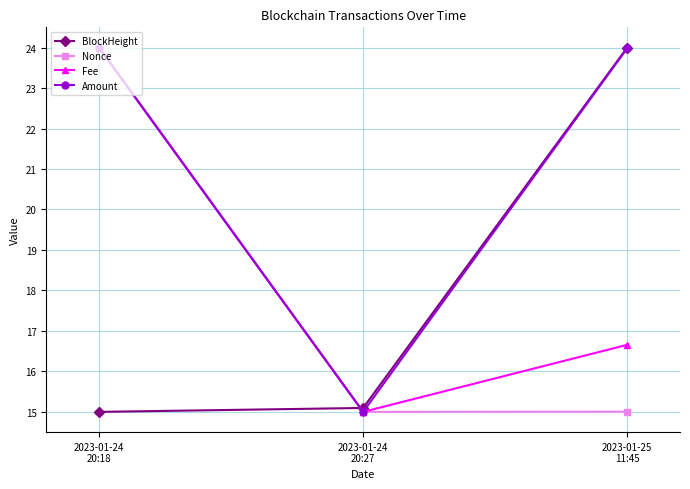

True or false: BlockHeight has a value of 6.6 at 2023-01-25
11:45.

False